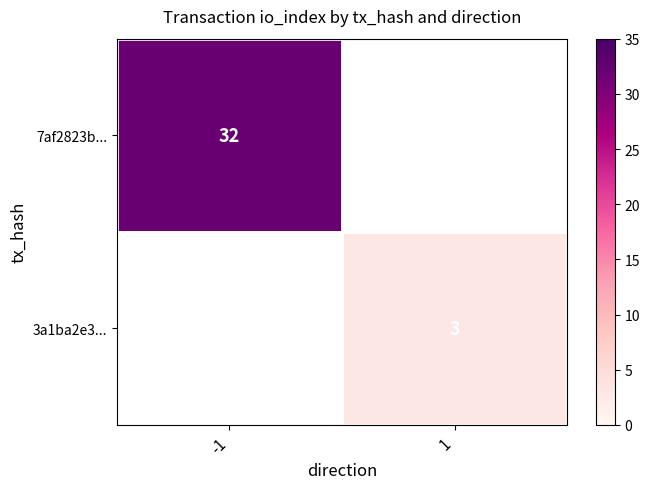

True or false: 7af2823b... has a value of 42 at -1.

False